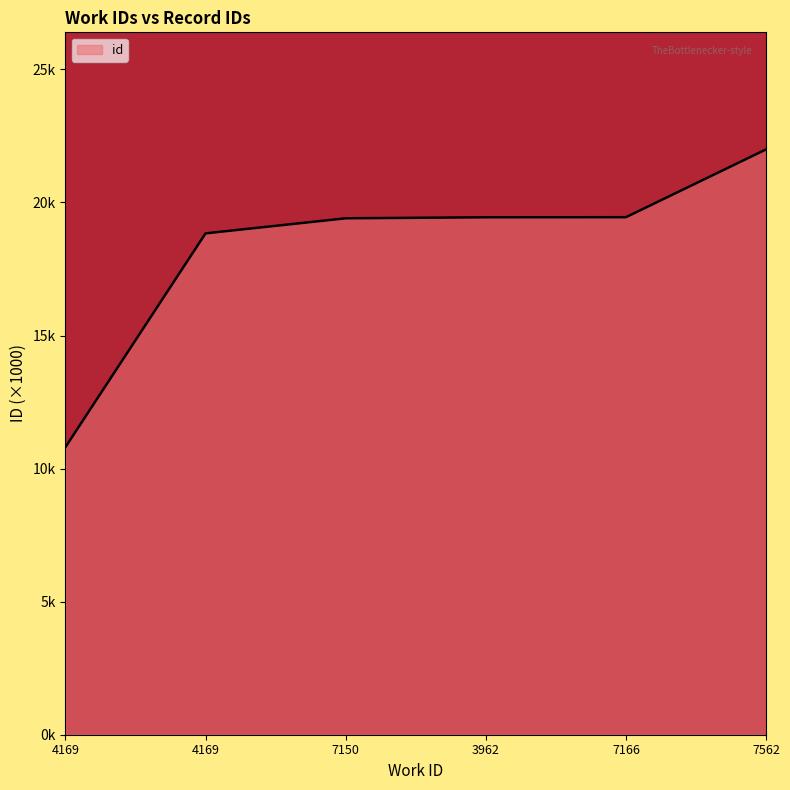

Reading left to right, list all the values displayed in this chart.

4169=10.8	4169=18.8	7150=19.4	3962=19.4	7166=19.4	7562=22.0